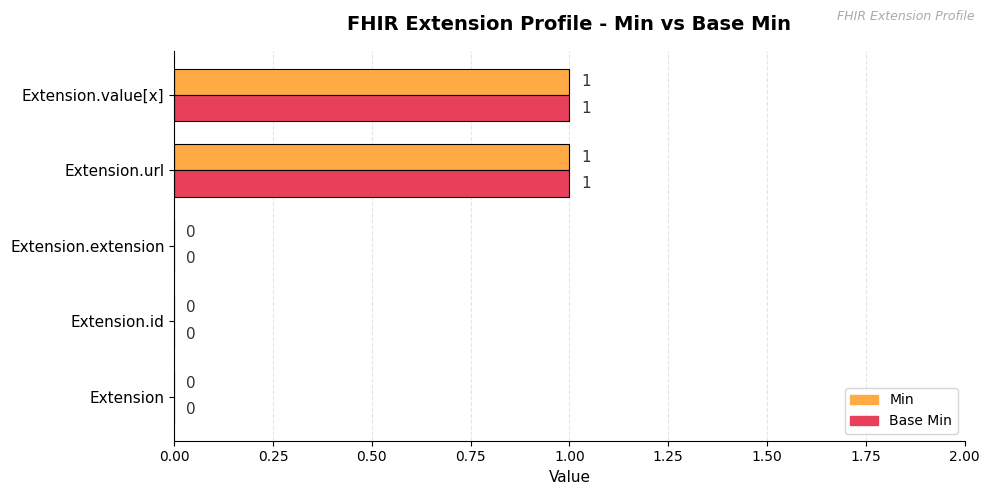

The value of Base Min at Extension.url is 2. True or false?

False